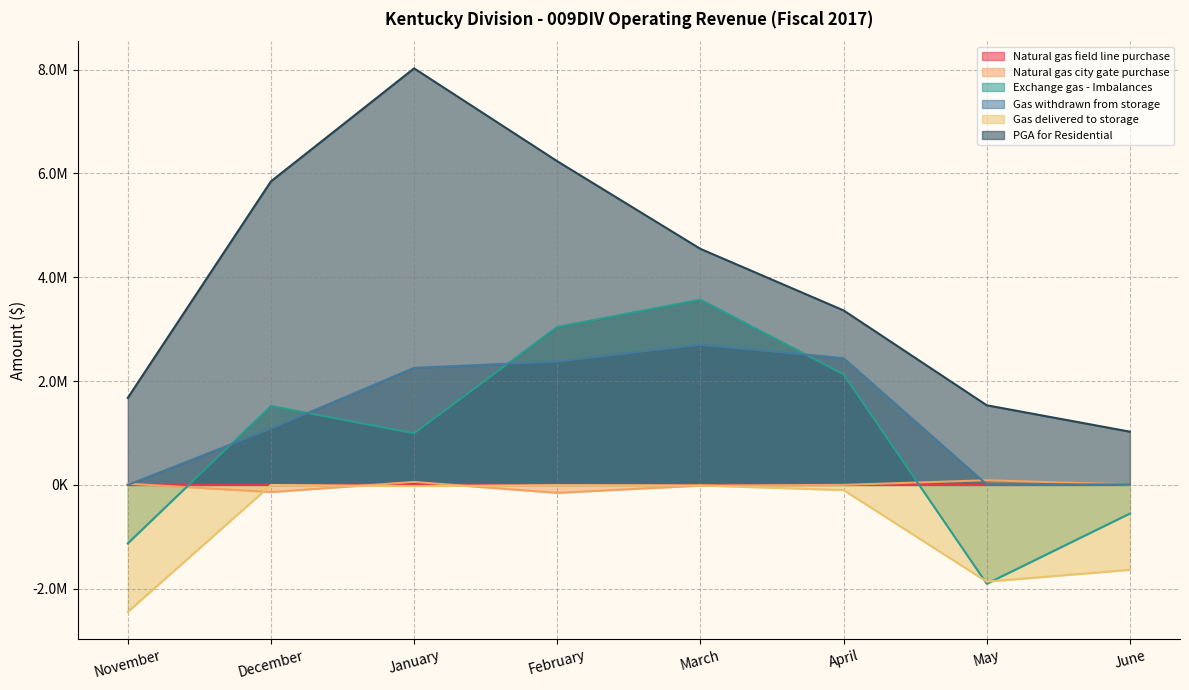

List the labels in order of Gas delivered to storage value, largest first.

December, February, March, January, April, June, May, November